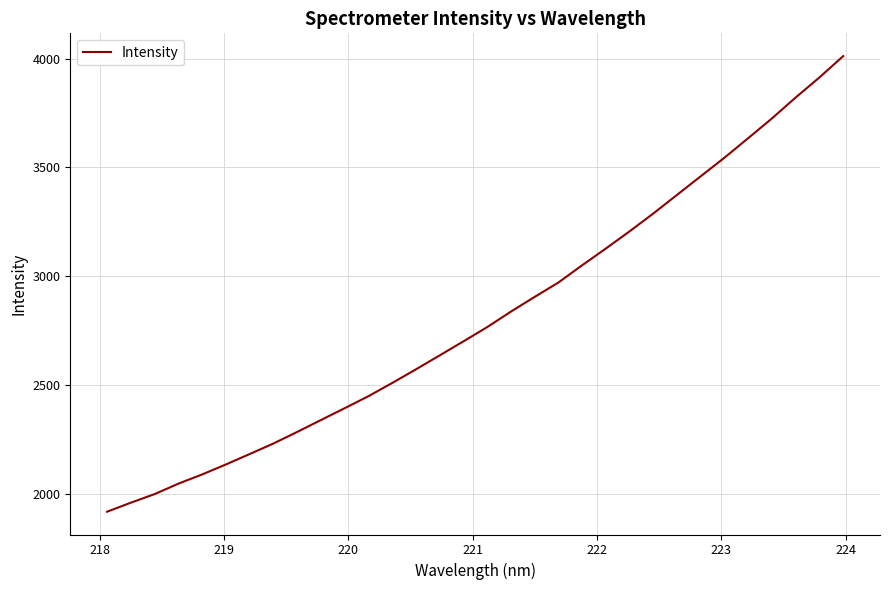

What is the smallest value displayed?

1919.7